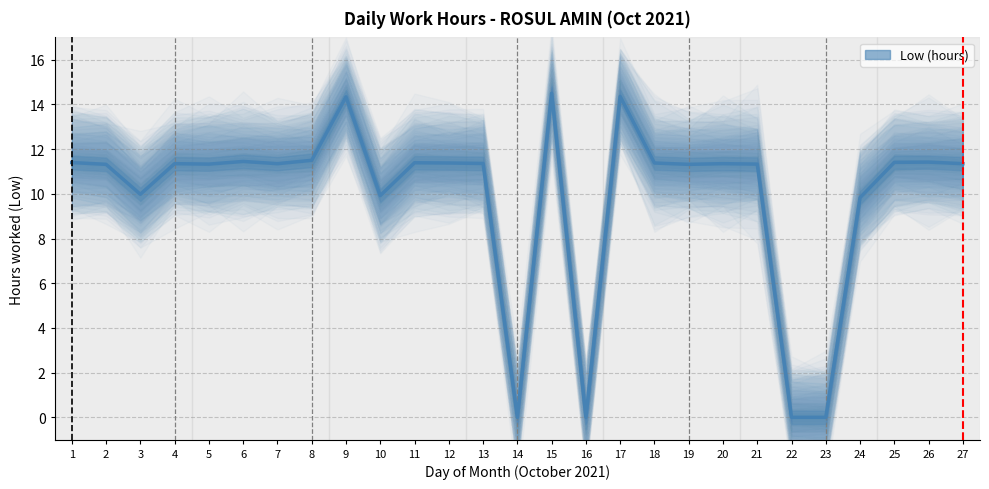

The value at 17 is 14.4. True or false?

True